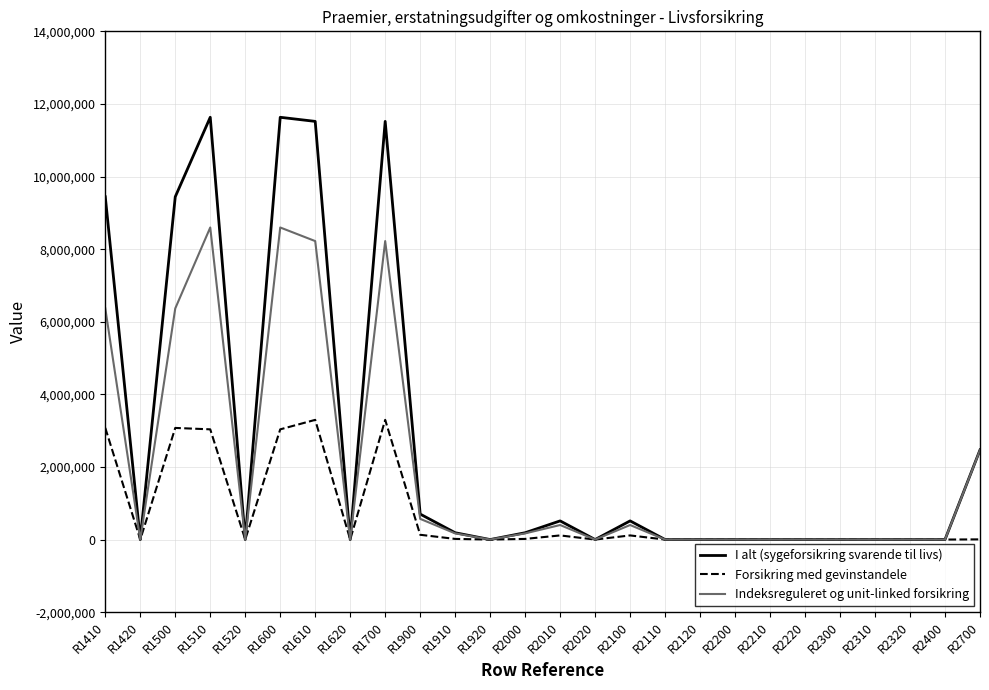

At which category does I alt (sygeforsikring svarende til livs) reach its first local peak?

R1510